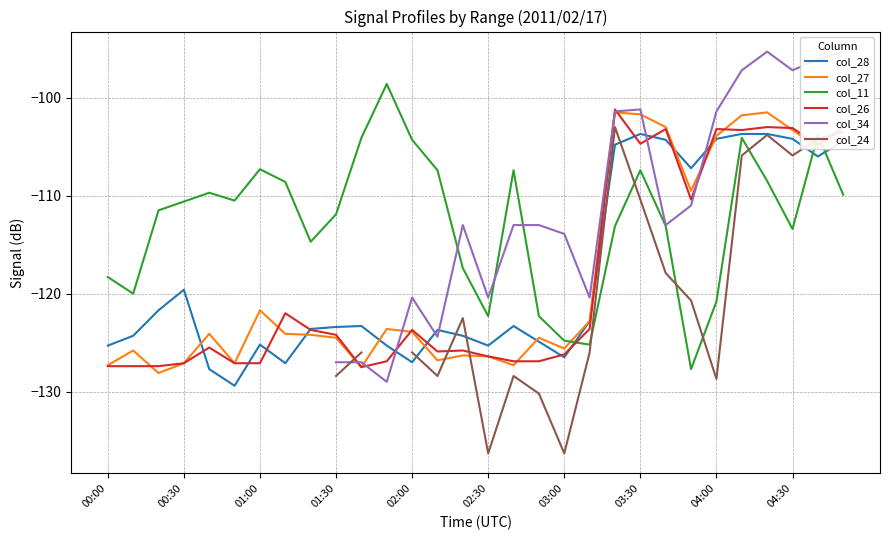

The col_11 series shows -107.4 at 16. True or false?

True